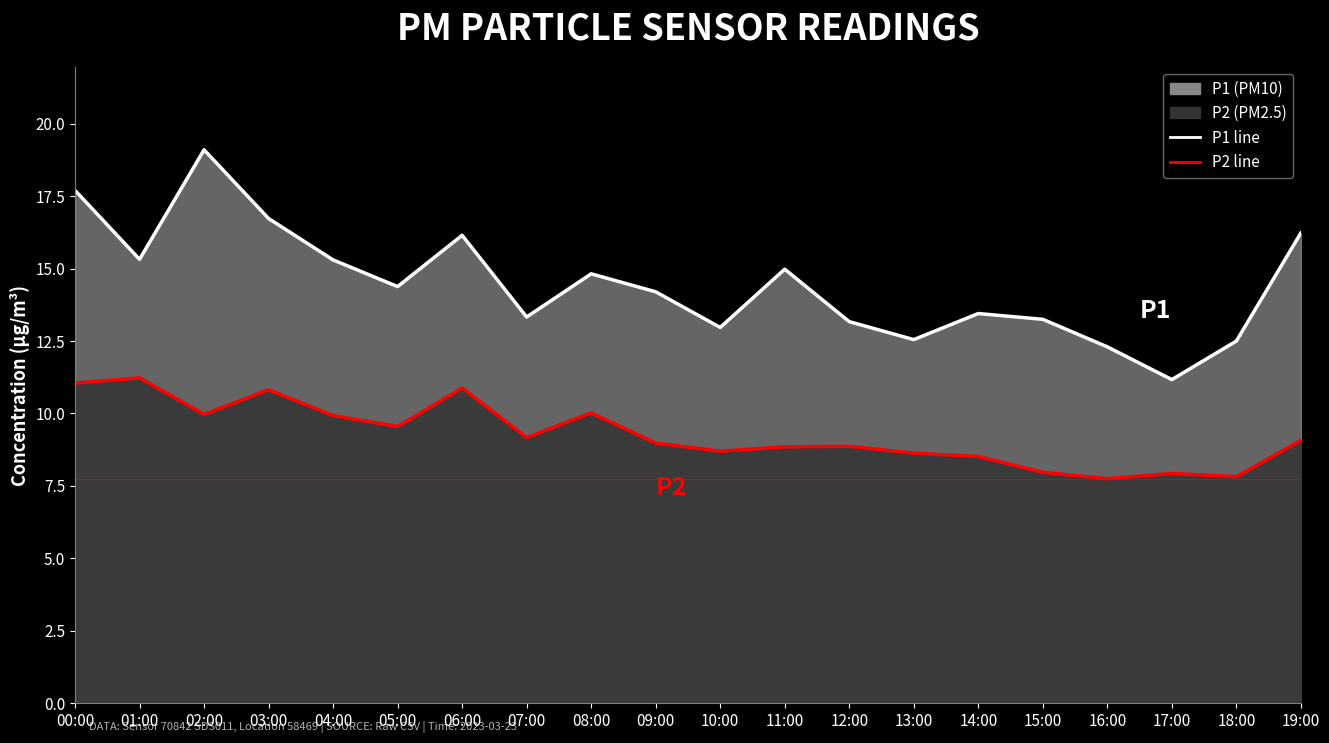

Reading left to right, list all the values displayed in this chart.

P1: 17.7	15.3	19.1	16.7	15.3	14.4	16.1	13.3	14.8	14.2	13.0	15.0	13.2	12.6	13.4	13.2	12.3	11.2	12.5	16.2
P2: 11.1	11.2	10.0	10.8	9.9	9.6	10.9	9.2	10.0	9.0	8.7	8.8	8.9	8.6	8.5	8.0	7.8	7.9	7.8	9.1